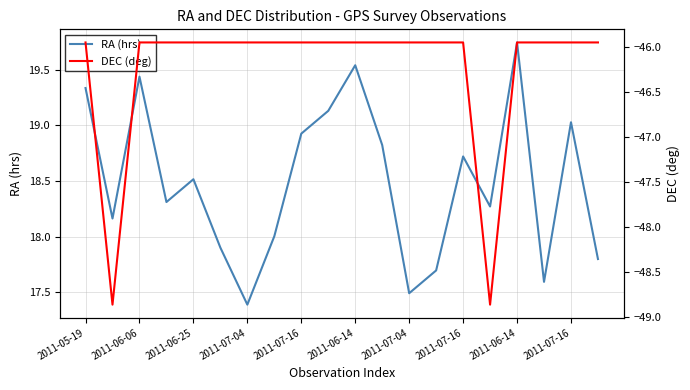

What is the difference between the maximum and second lowest values in the DEC (deg) series?

2.9